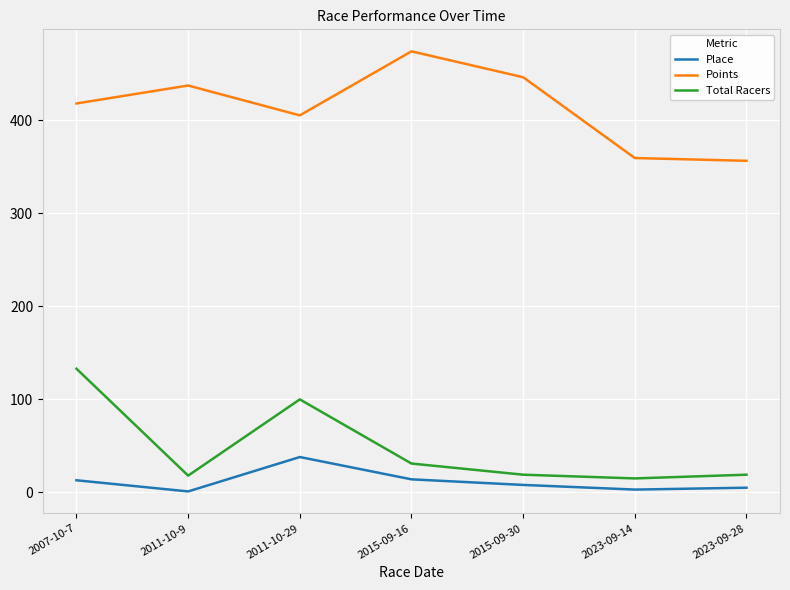

True or false: Points and Total Racers intersect in this chart.

False